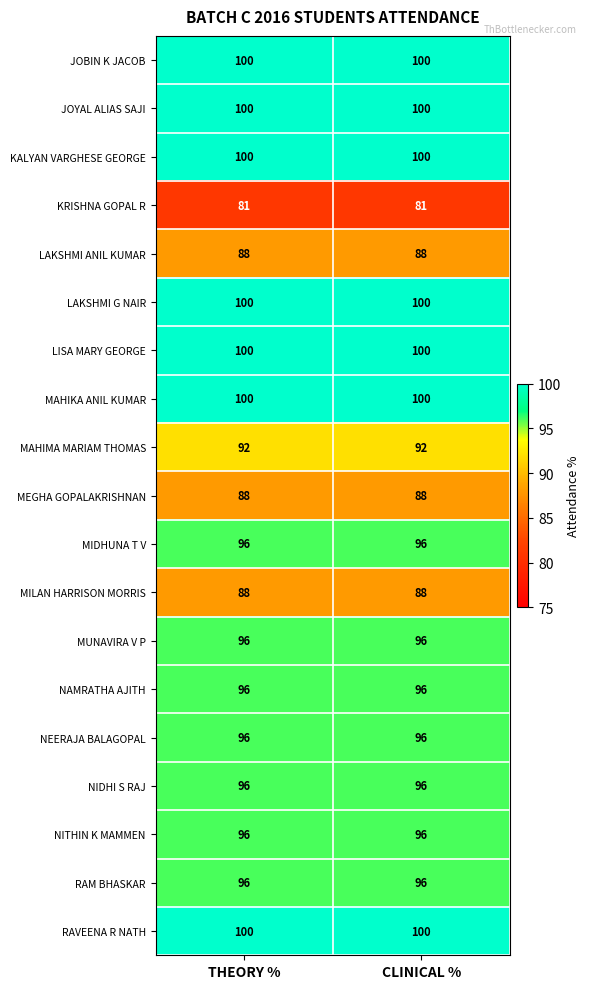

What is the difference between the highest and lowest values at THEORY %?

19